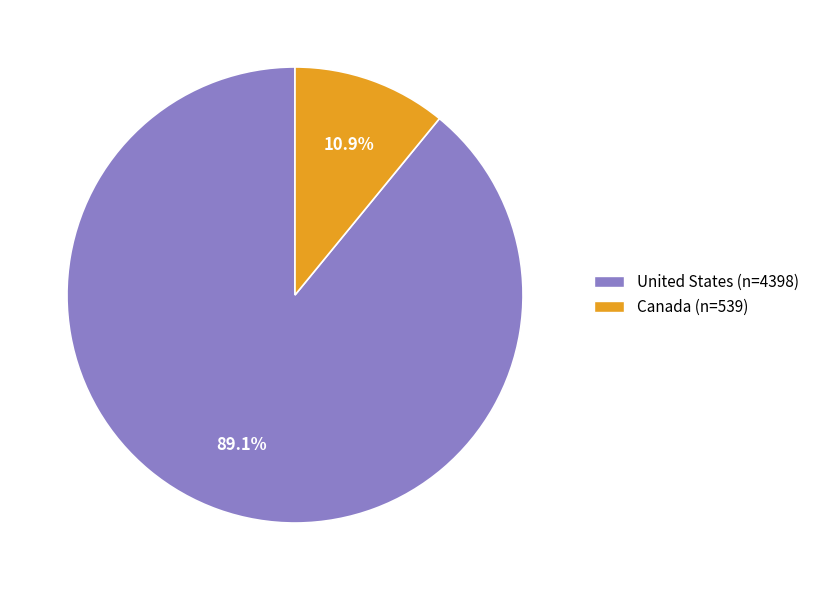

To the nearest percent, what percentage of the pie is United States?

89%